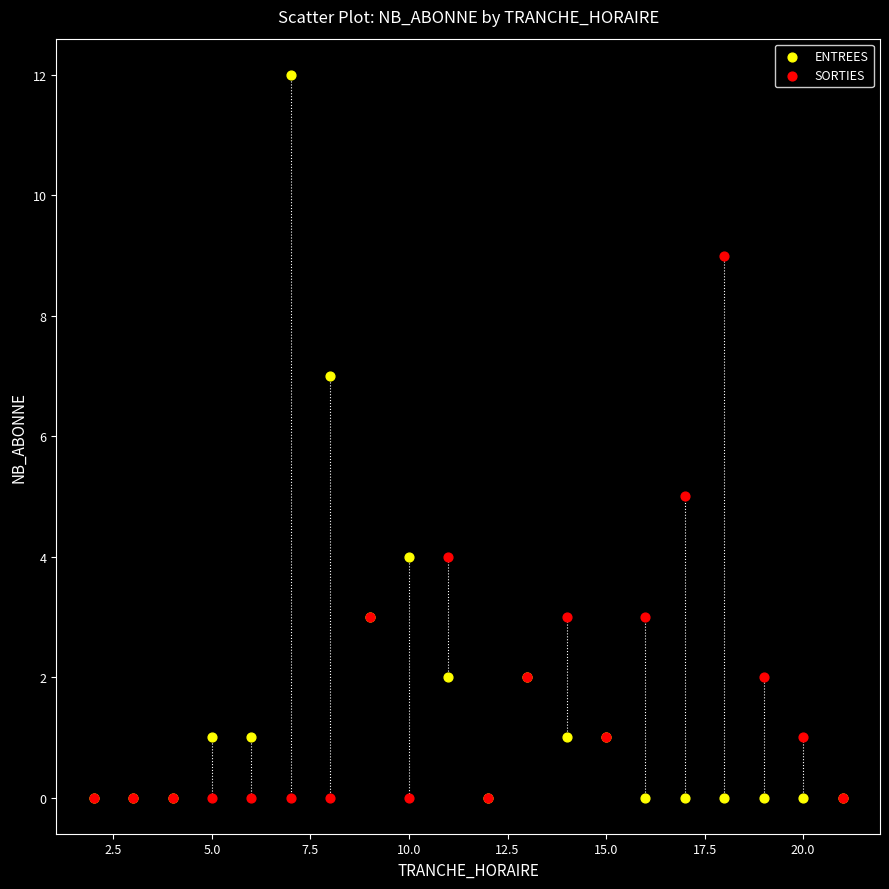

What are all the series names shown in the legend?

ENTREES, SORTIES